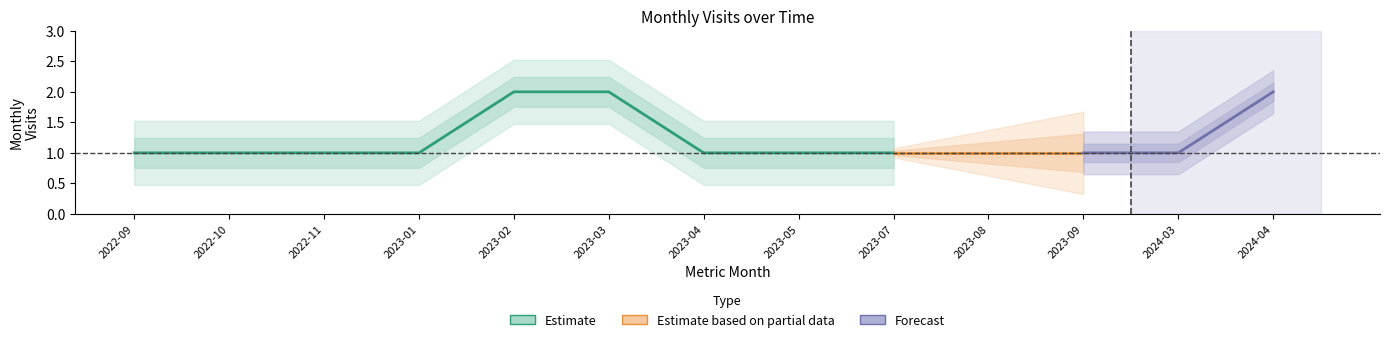

Does the chart have visible grid lines?

No